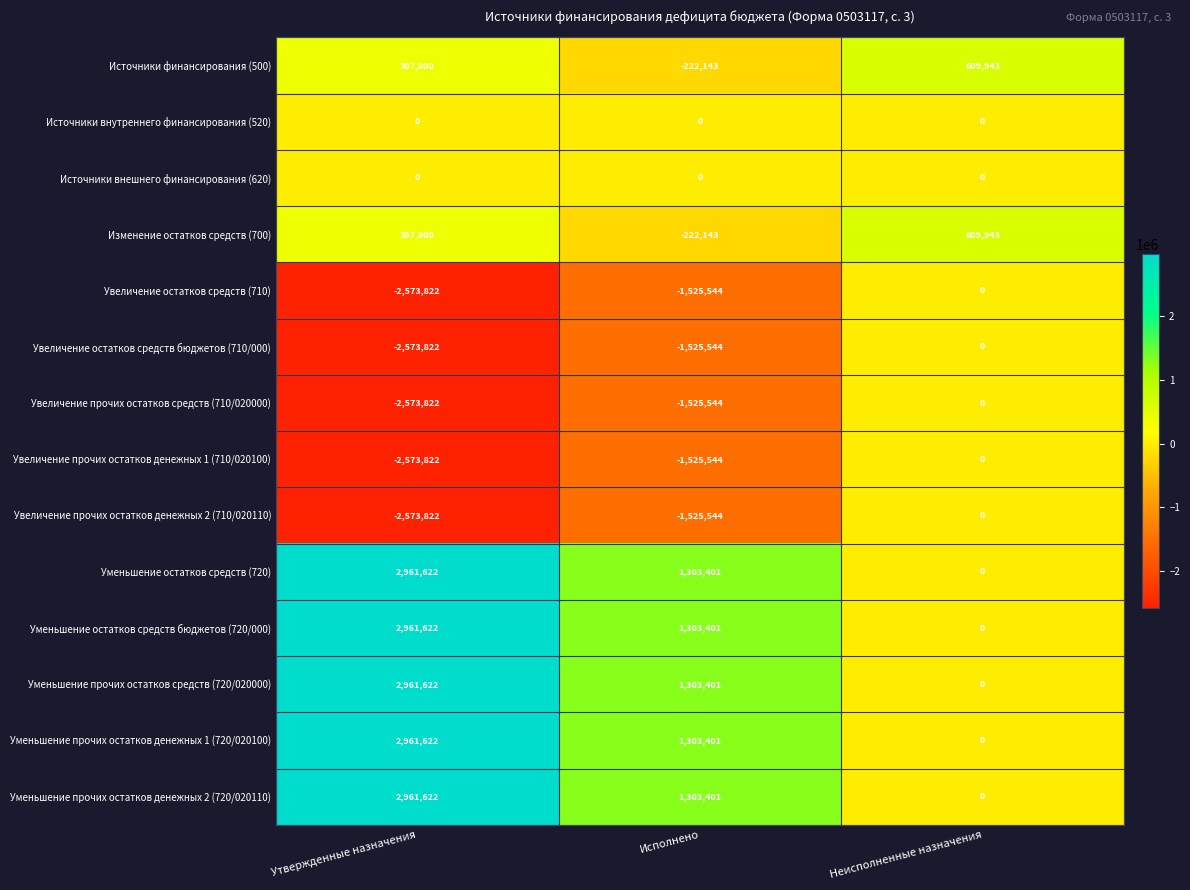

What is the difference between the maximum and minimum values in the Увеличение прочих остатков денежных 2 (710/020110) series?

2573822